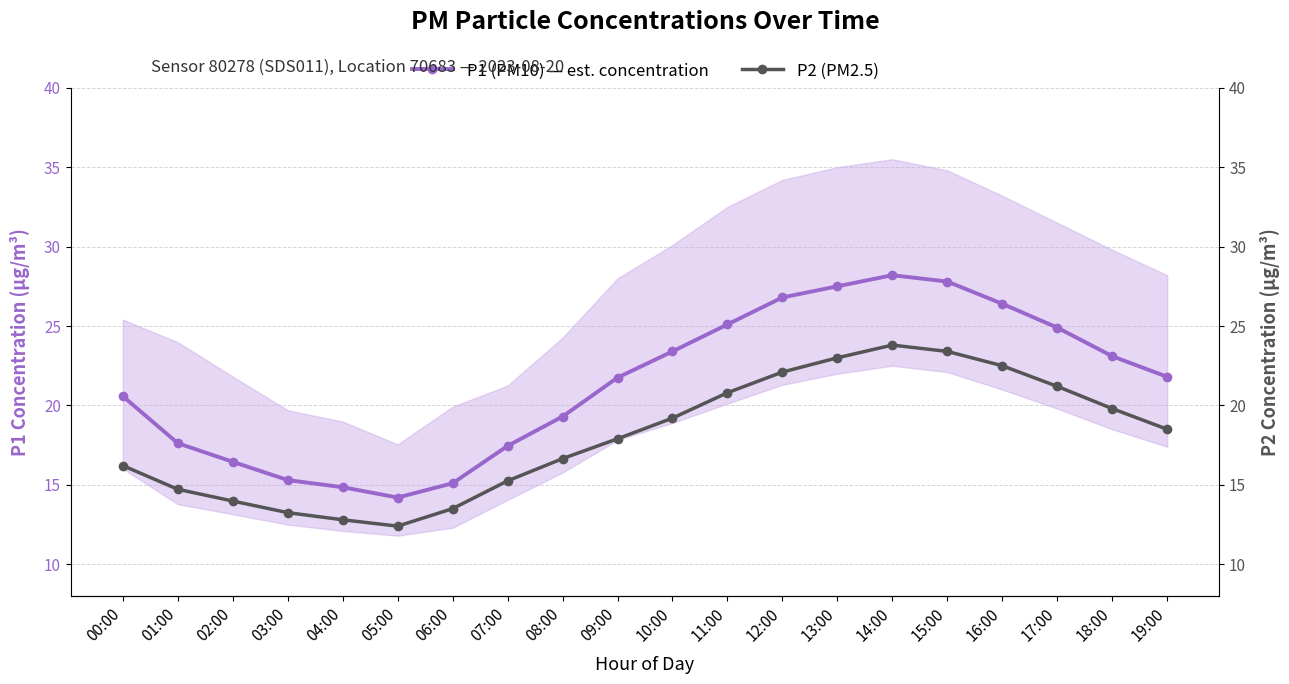

List the series in order of their overall mean, highest first.

P1 (PM10) — est. concentration, P2 (PM2.5)